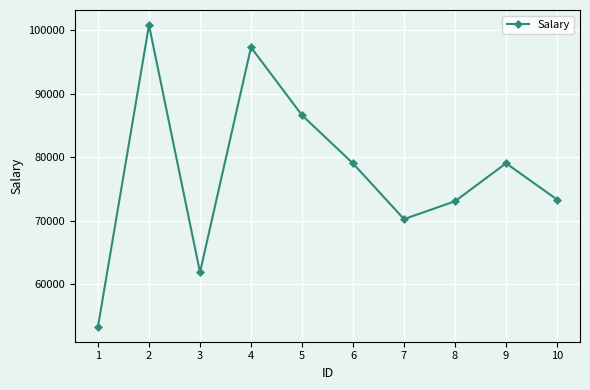

What is the sum of all values?

774718